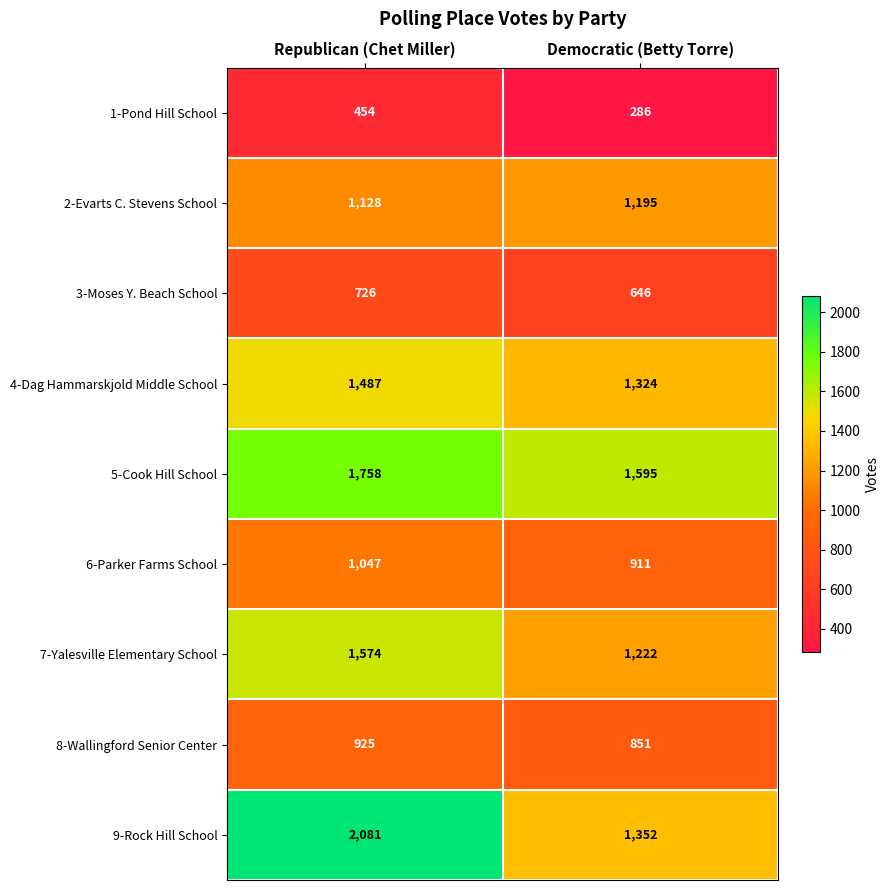

Reading left to right, transcribe all the data shown in this chart.

1-Pond Hill School: 454	286
2-Evarts C. Stevens School: 1128	1195
3-Moses Y. Beach School: 726	646
4-Dag Hammarskjold Middle School: 1487	1324
5-Cook Hill School: 1758	1595
6-Parker Farms School: 1047	911
7-Yalesville Elementary School: 1574	1222
8-Wallingford Senior Center: 925	851
9-Rock Hill School: 2081	1352